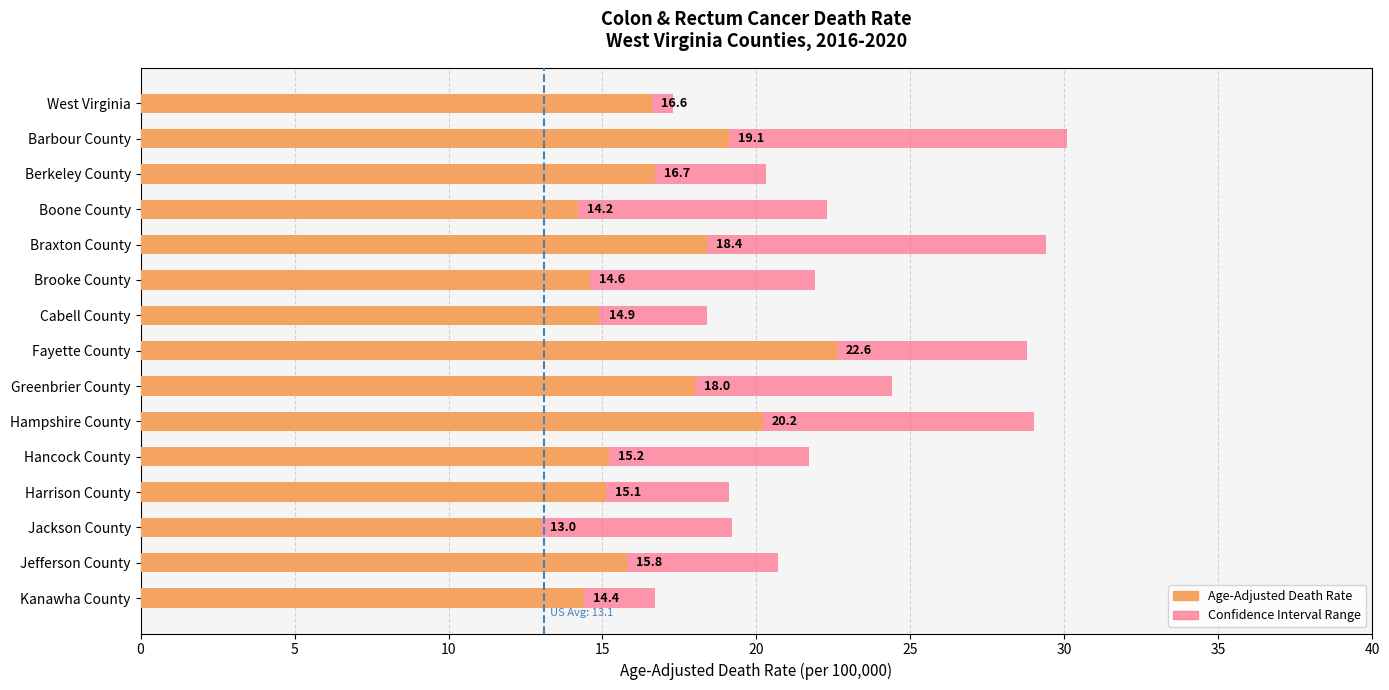

The value at Boone County is 18.7. True or false?

False